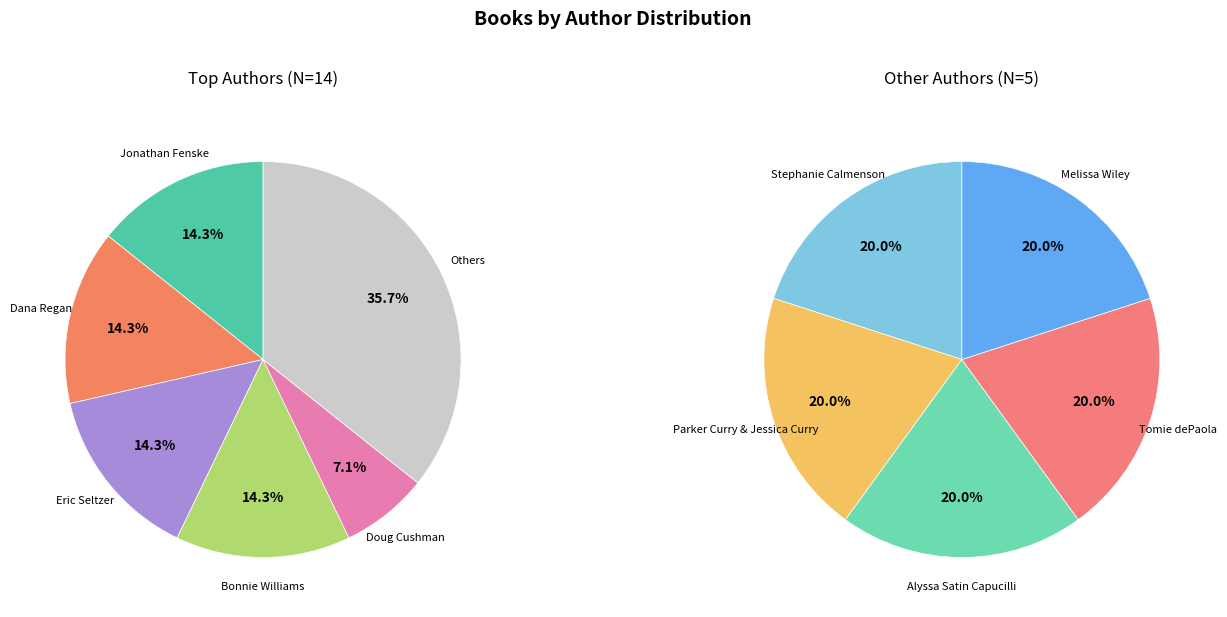

Which has a higher value, Tomie dePaola or Alyssa Satin Capucilli?

Tomie dePaola